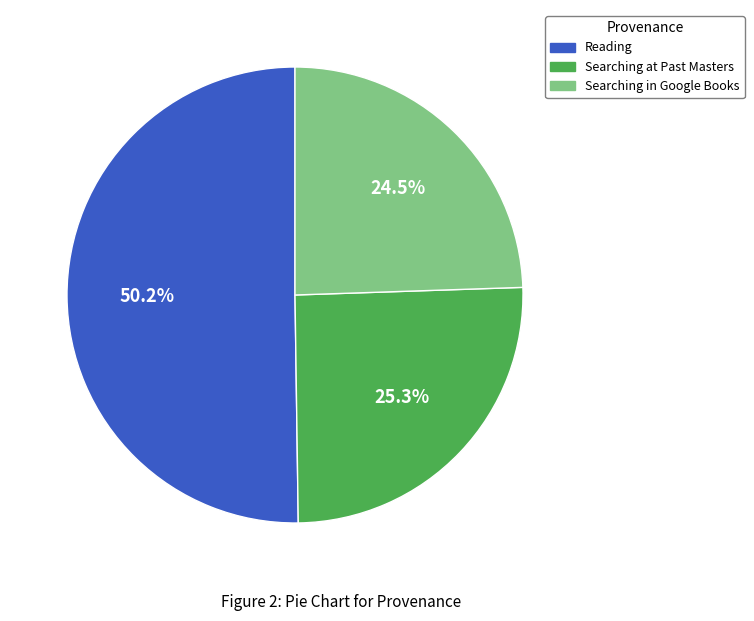

To the nearest percent, what is the average slice percentage?

33%